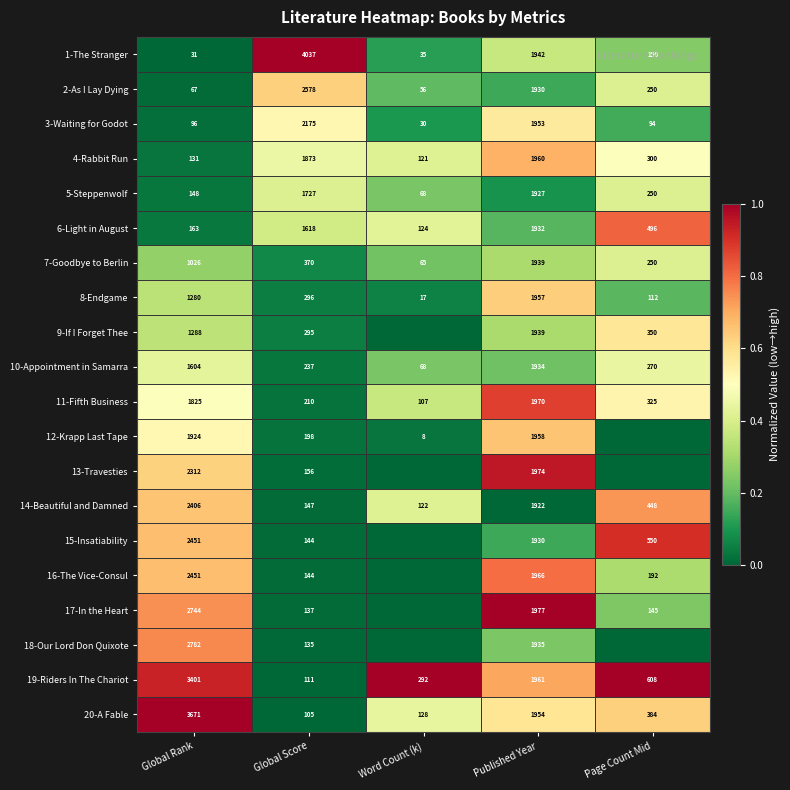

What is the highest value of the 11-Fifth Business series?

1970